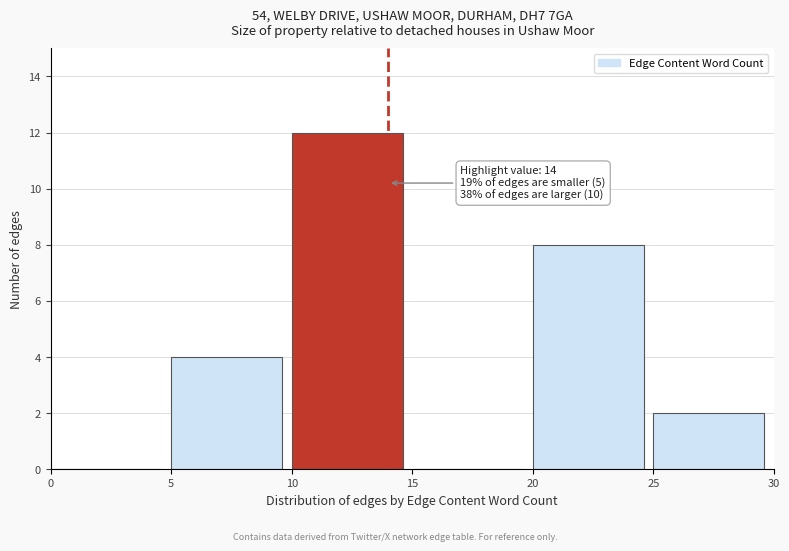

Over which range of the x-axis is the bar tallest?

10 to 15